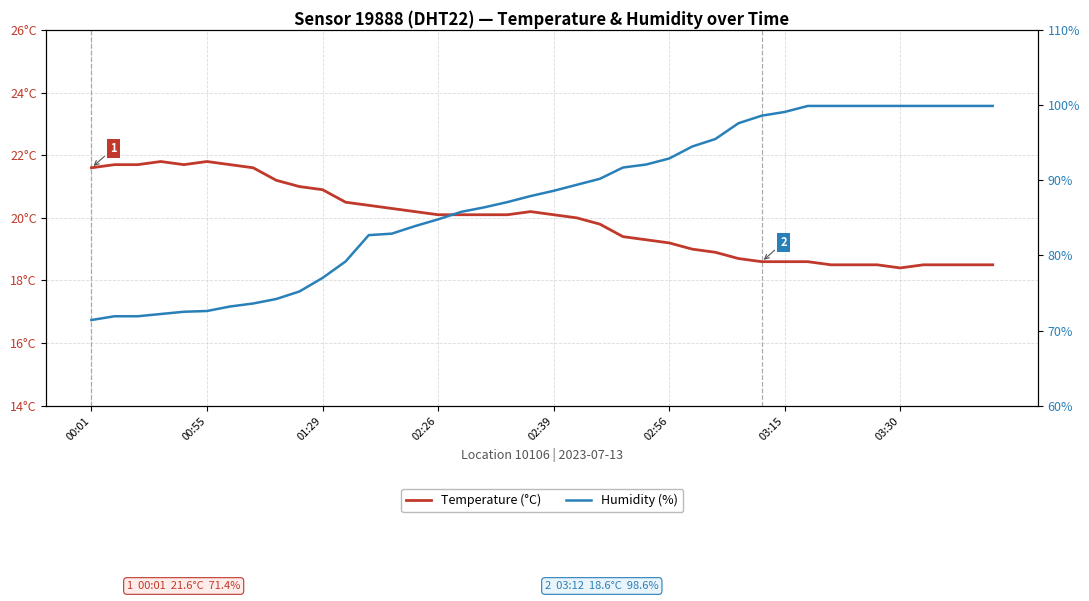

Which series has the widest spread of values?

Humidity (%)